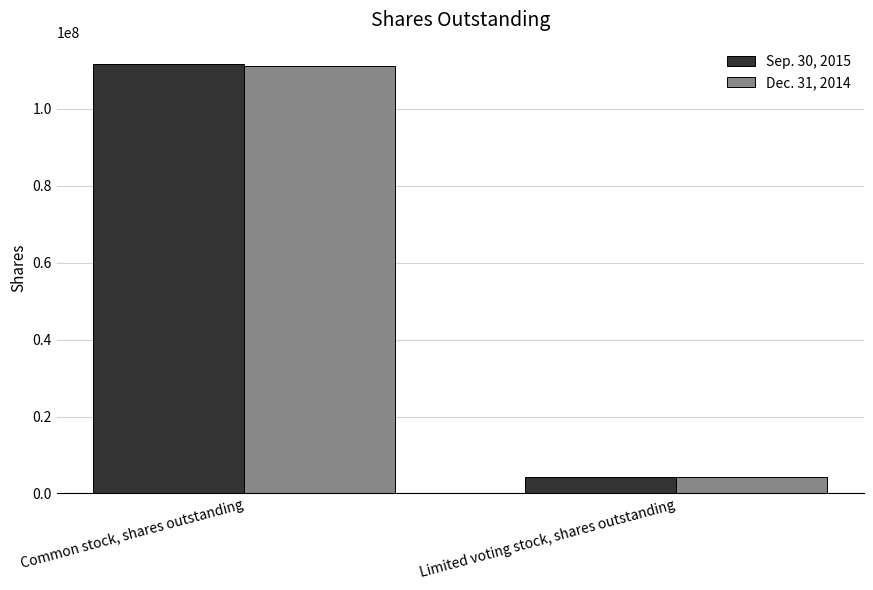

Reading left to right, list all the values displayed in this chart.

Sep. 30, 2015: Common stock, shares outstanding=111591409	Limited voting stock, shares outstanding=4213104
Dec. 31, 2014: Common stock, shares outstanding=111127386	Limited voting stock, shares outstanding=4213104